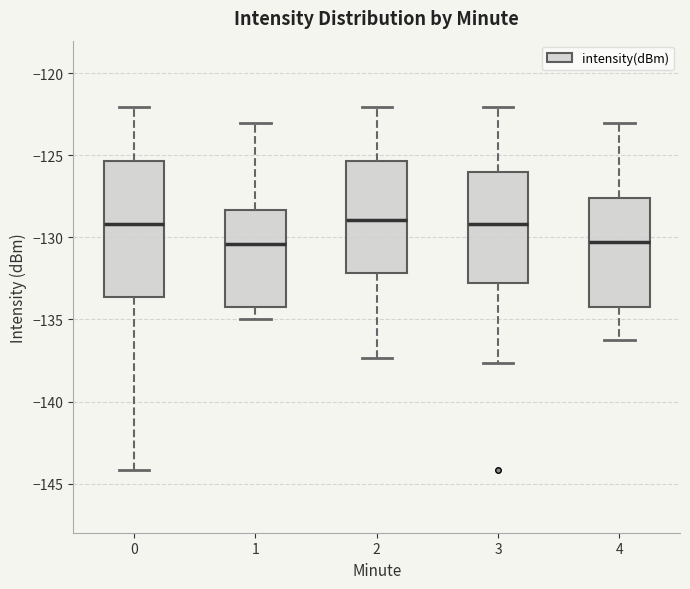

Reading left to right, transcribe this box plot: for each box, give where its median line is, the range the box spans, and where its two whiskers end, as read against the y-axis. The values are not printed on the chart, so give them approximately, as read against the axis.

0: median -129.0, box -133.5 to -125.5, whiskers -144.0 to -122.0
1: median -130.5, box -134.0 to -128.5, whiskers -135.0 to -123.0
2: median -129.0, box -132.0 to -125.5, whiskers -137.5 to -122.0
3: median -129.0, box -133.0 to -126.0, whiskers -137.5 to -122.0
4: median -130.5, box -134.0 to -127.5, whiskers -136.5 to -123.0